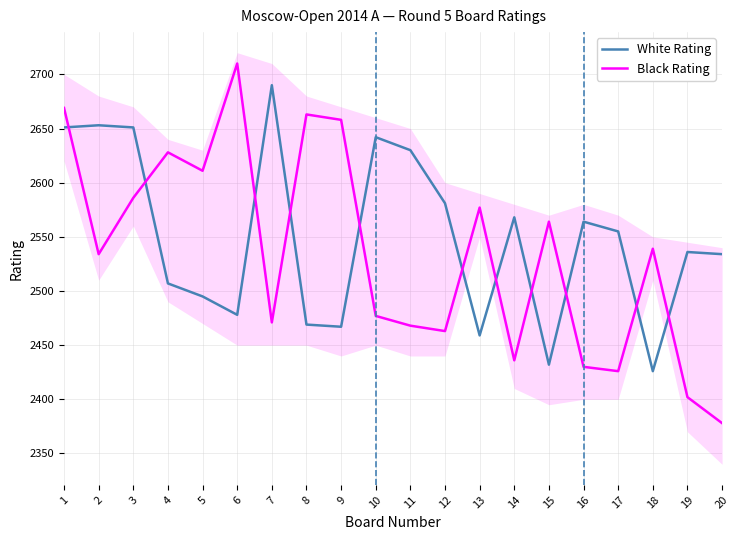

What is the average value of the Black Rating series?

2534